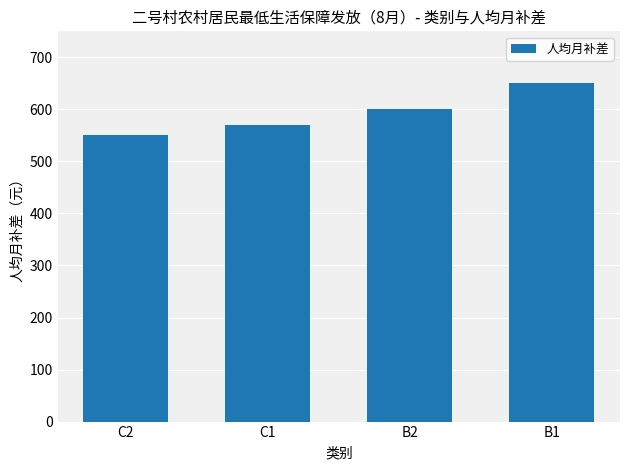

The value at C1 is 570. True or false?

True